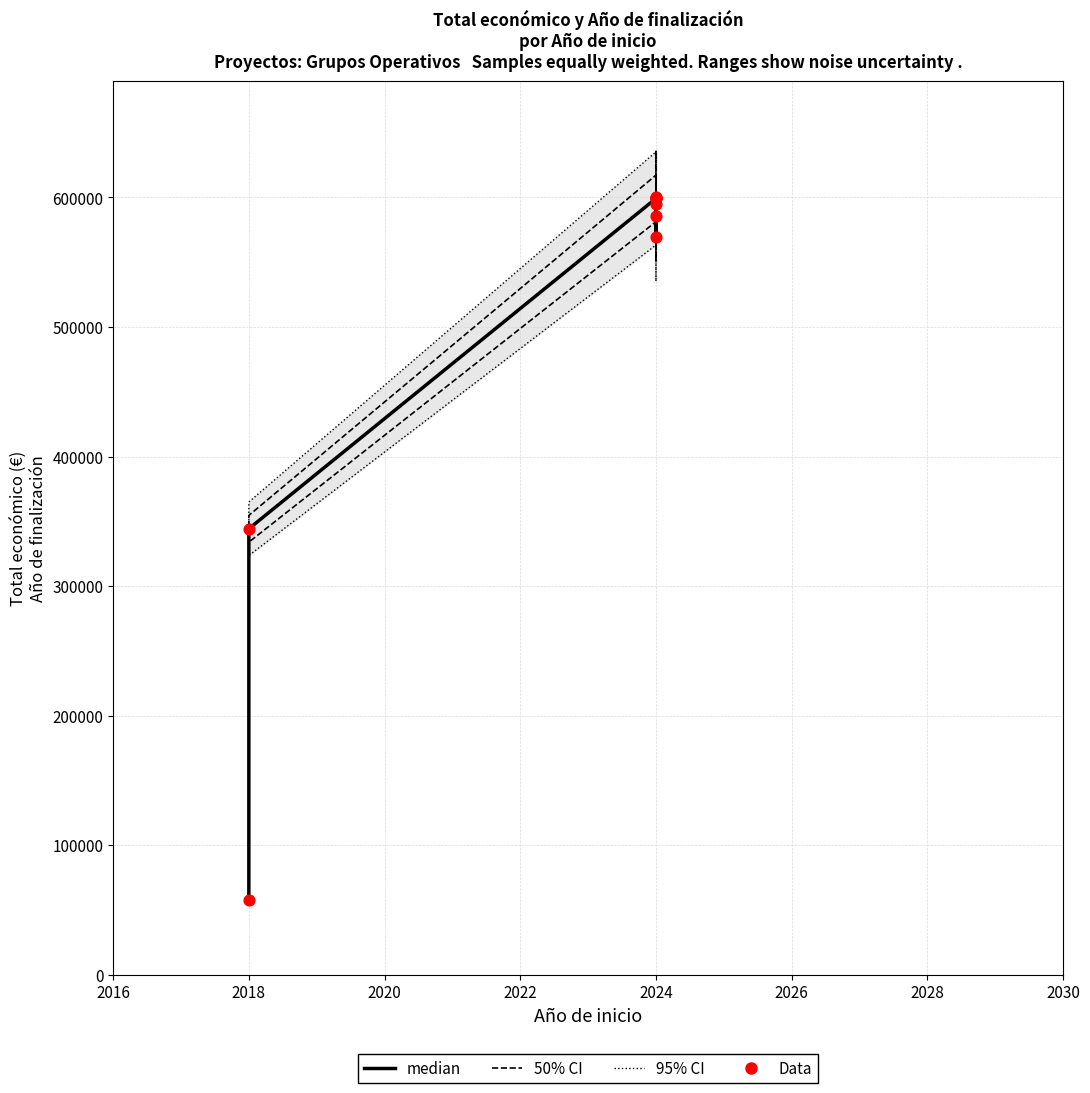

Which series contains the highest Y value?

95% CI